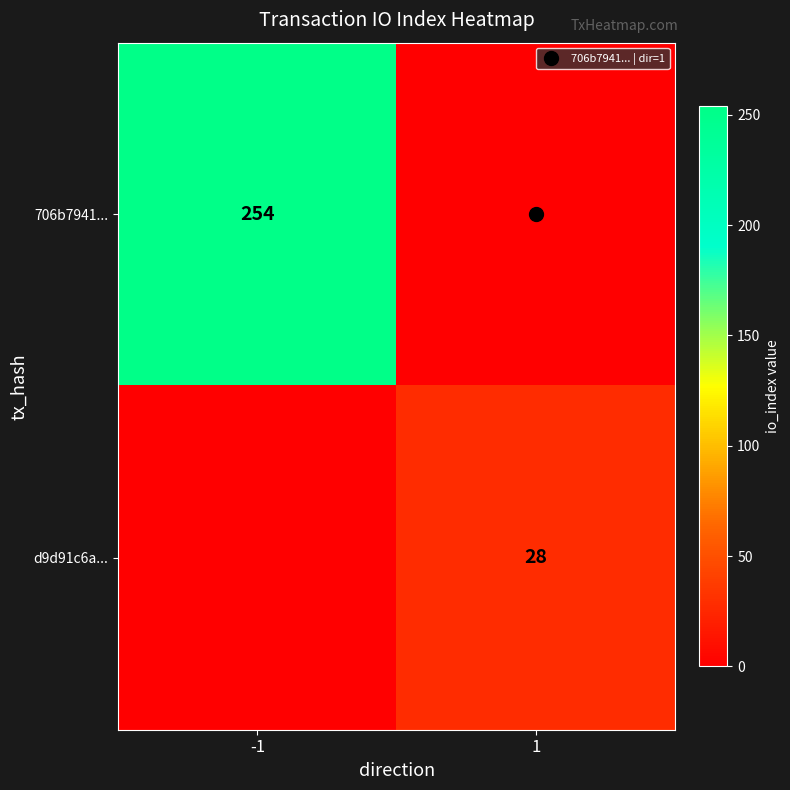

Is the value of 706b7941... at -1 greater than the value of d9d91c6a... at -1?

Yes